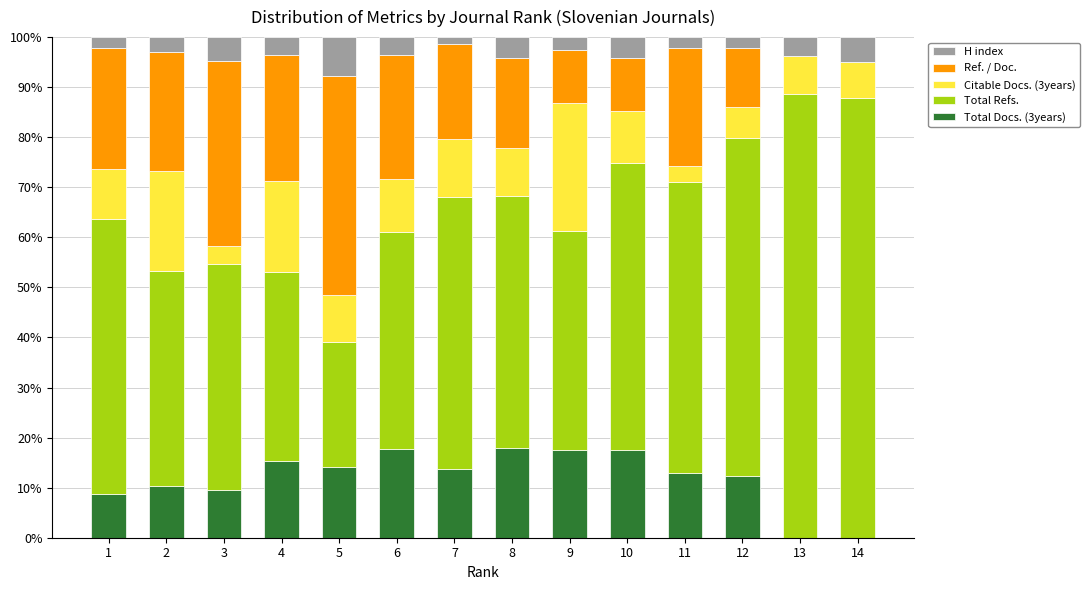

What is the average value of the Total Docs. (3years) series?

12.0